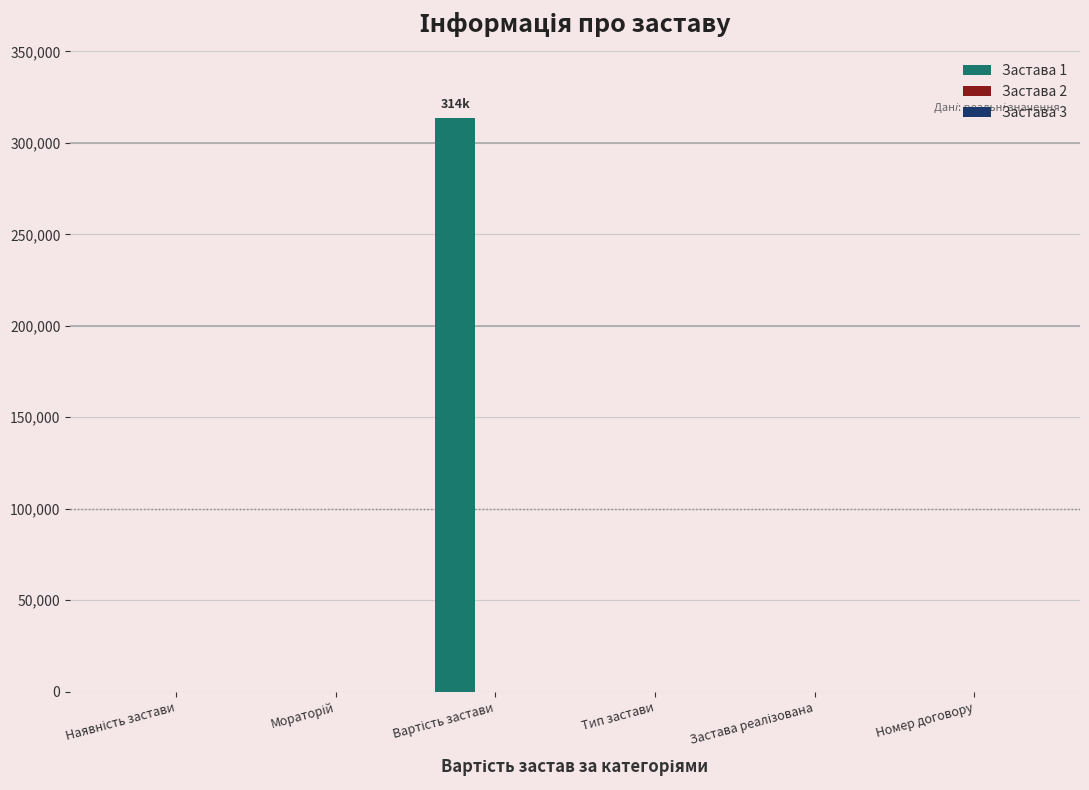

What is the maximum value shown in the chart?

313515